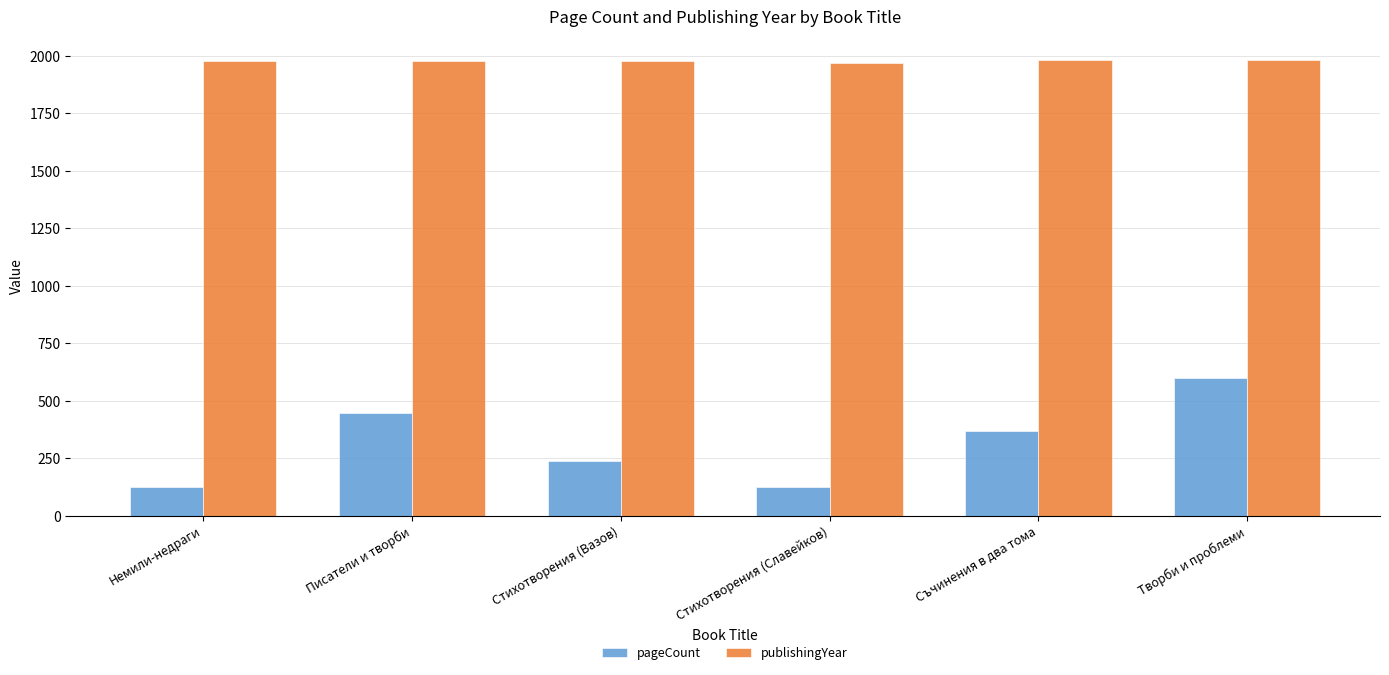

At how many categories does at least one series exceed 390?

6